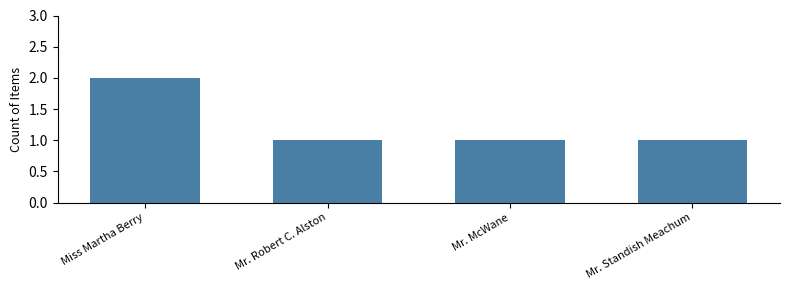

What is the greatest value displayed?

2